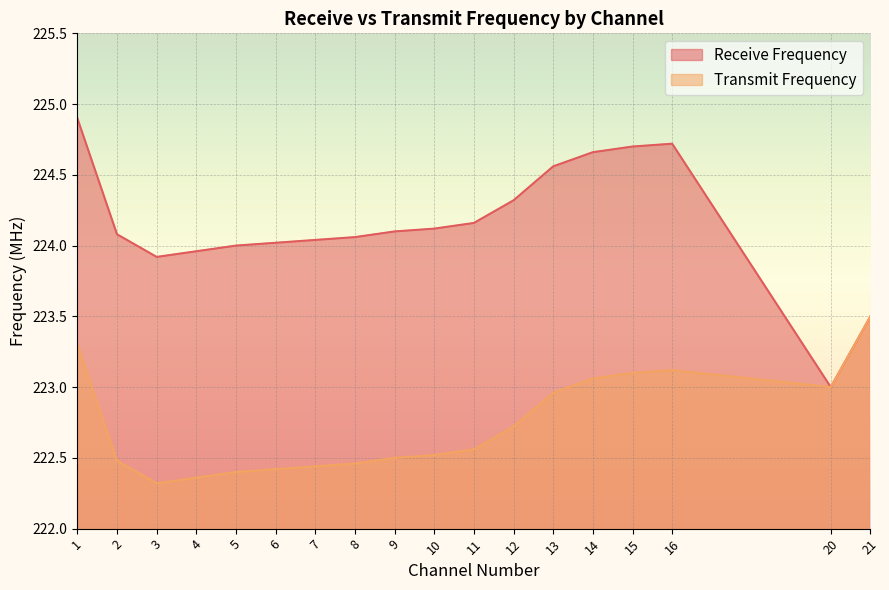

List the series in order of their peak value, lowest first.

Transmit Frequency, Receive Frequency